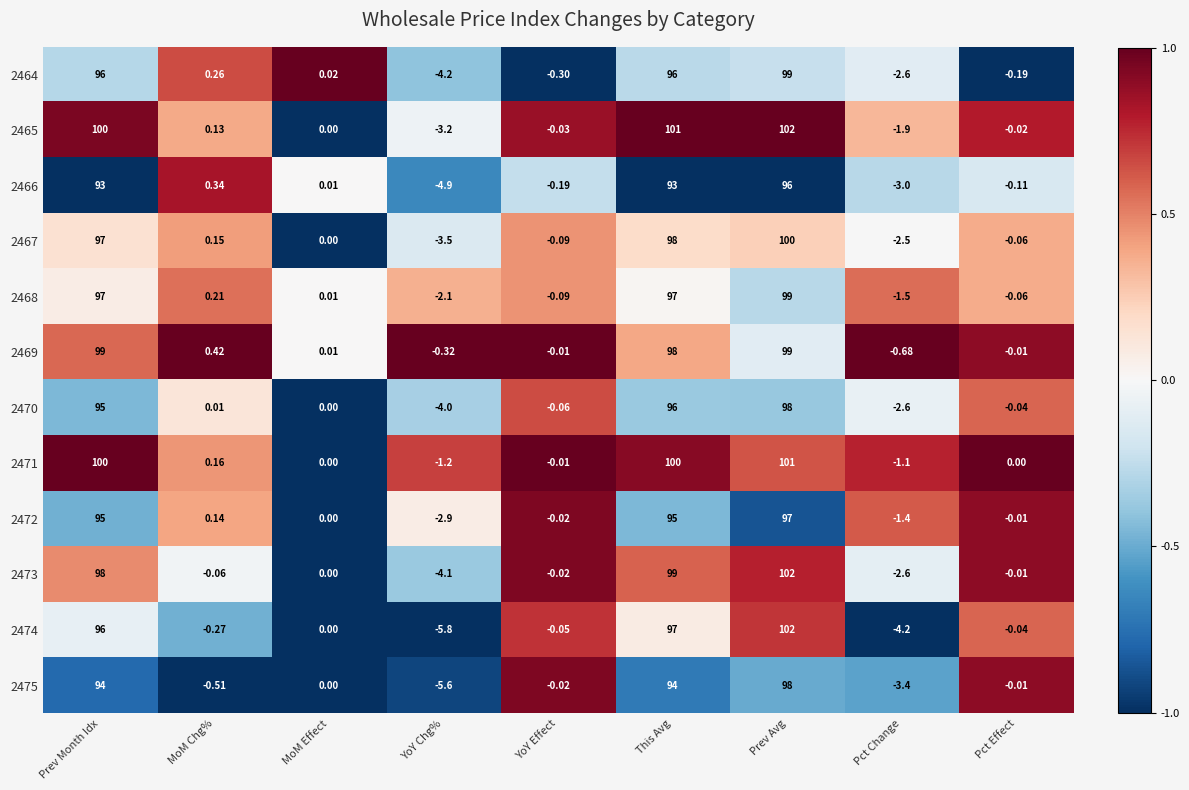

List the labels in order of 2467 value, smallest first.

YoY Chg%, Pct Change, YoY Effect, Pct Effect, MoM Effect, MoM Chg%, Prev Month Idx, This Avg, Prev Avg